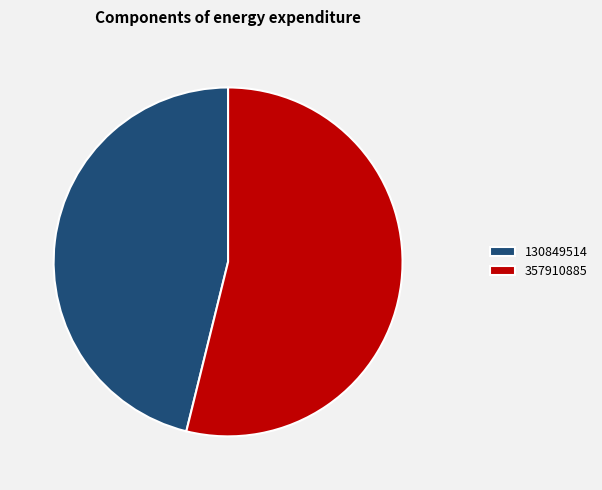

Is it true that 357910885 is 40% of the pie?

False